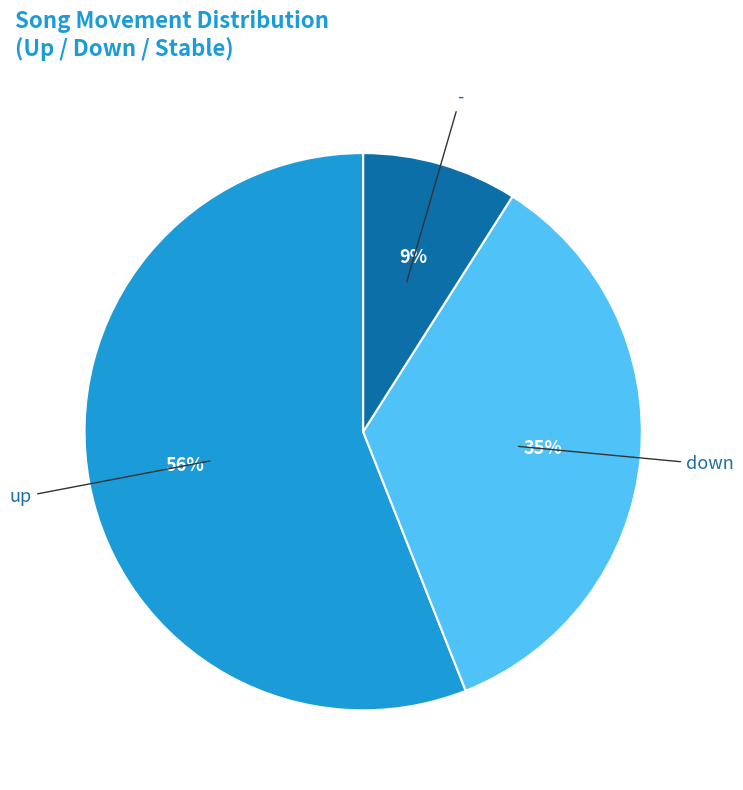

To the nearest percent, what is the difference between the - and up slice percentages?

47%